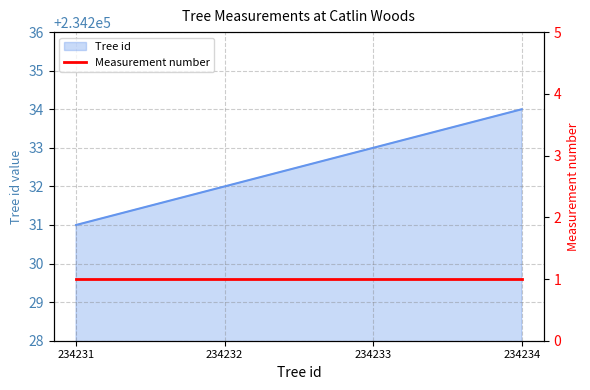

Between 234232 and 234233, which is larger?

234233